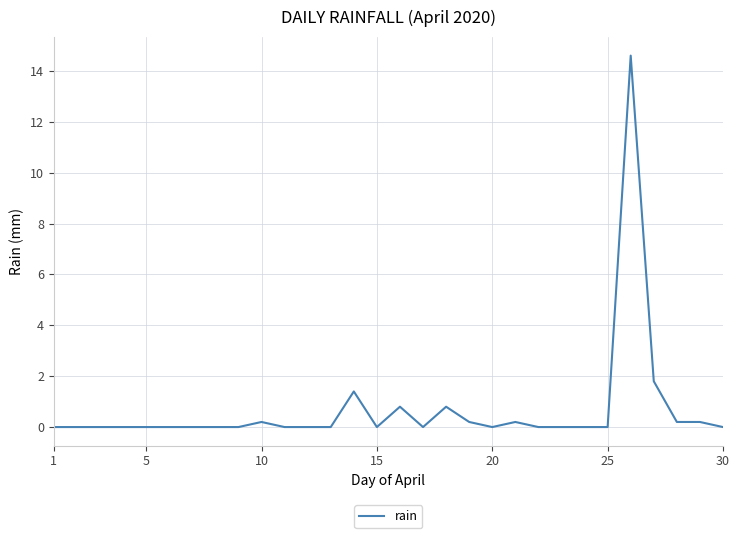

What is the greatest value displayed?

14.6